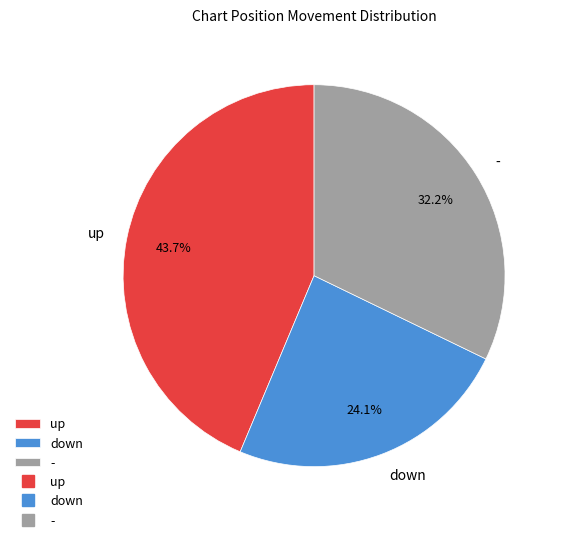

Is - the majority of the pie?

No